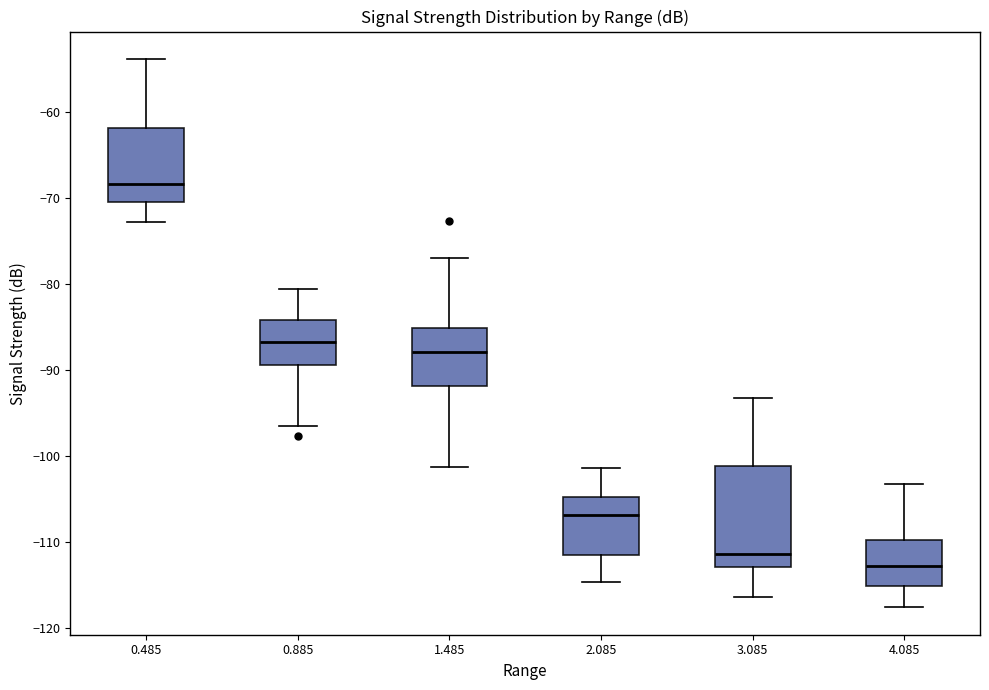

Reading left to right, transcribe this box plot: for each box, give where its median line is, the range the box spans, and where its two whiskers end, as read against the y-axis. The values are not printed on the chart, so give them approximately, as read against the axis.

0.485: median -68, box -70 to -62, whiskers -73 to -54
0.885: median -87, box -89 to -84, whiskers -96 to -81
1.485: median -88, box -92 to -85, whiskers -101 to -77
2.085: median -107, box -111 to -105, whiskers -115 to -101
3.085: median -111, box -113 to -101, whiskers -116 to -93
4.085: median -113, box -115 to -110, whiskers -118 to -103